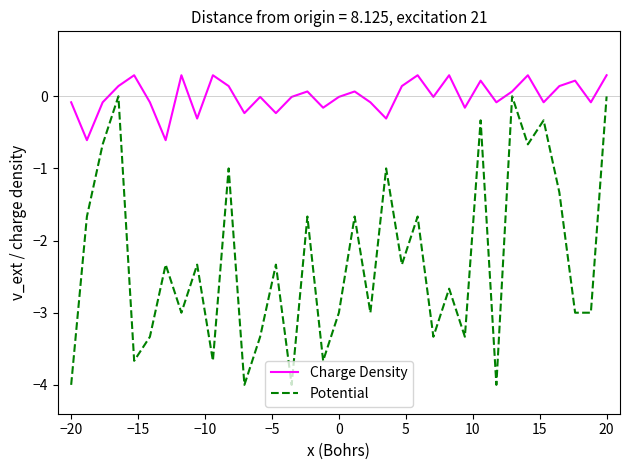

List the series in order of their peak value, lowest first.

Potential, Charge Density